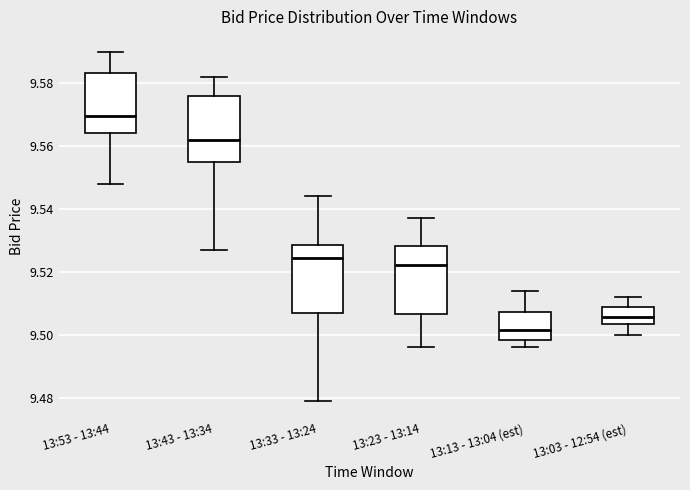

Reading left to right, transcribe this box plot: for each box, give where its median line is, the range the box spans, and where its two whiskers end, as read against the y-axis. The values are not printed on the chart, so give them approximately, as read against the axis.

13:53 - 13:44: median 9.570, box 9.564 to 9.584, whiskers 9.548 to 9.590
13:43 - 13:34: median 9.562, box 9.556 to 9.576, whiskers 9.528 to 9.582
13:33 - 13:24: median 9.524, box 9.508 to 9.528, whiskers 9.480 to 9.544
13:23 - 13:14: median 9.522, box 9.506 to 9.528, whiskers 9.496 to 9.538
13:13 - 13:04 (est): median 9.502, box 9.498 to 9.508, whiskers 9.496 to 9.514
13:03 - 12:54 (est): median 9.506, box 9.504 to 9.508, whiskers 9.500 to 9.512